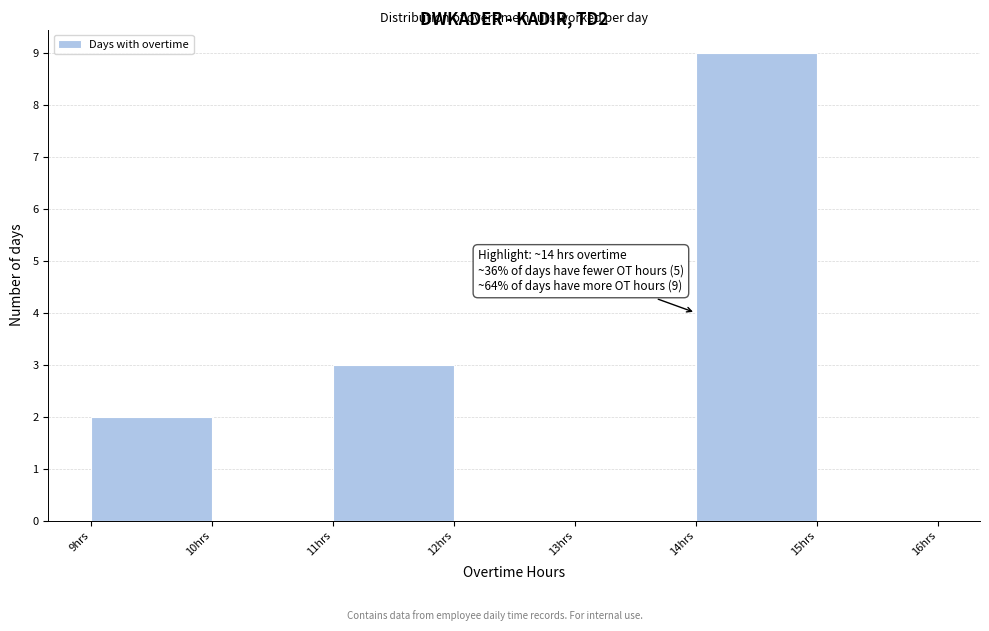

Which range on the x-axis has the tallest bar?

14 to 15